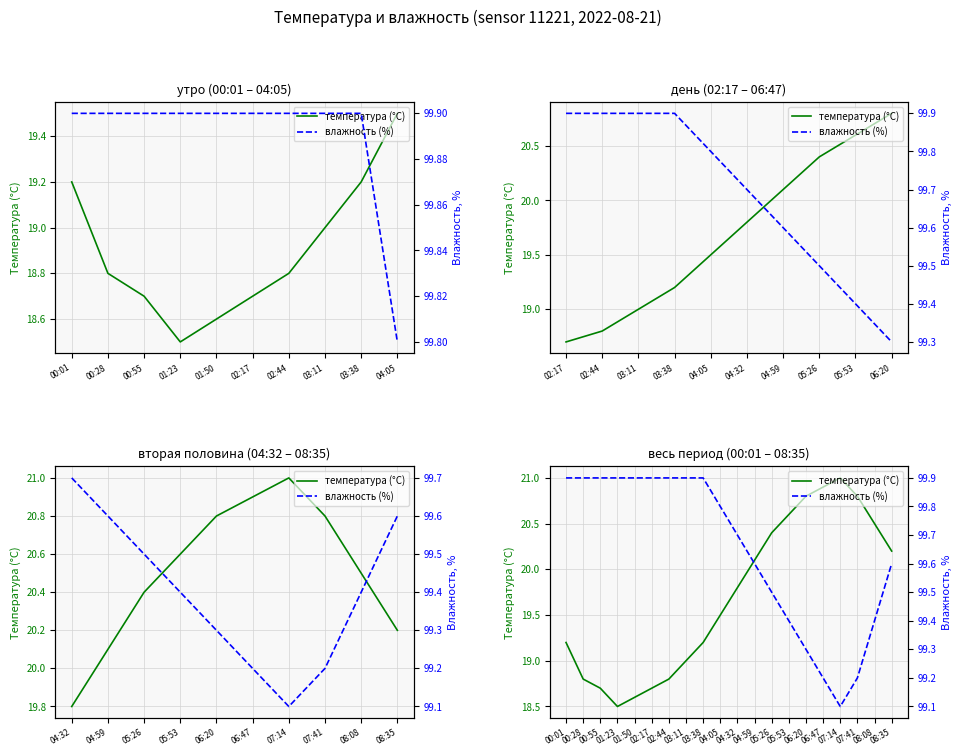

Reading left to right, what are all the values shown in this chart?

температура (°C): 19.2	18.8	18.7	18.5	18.6	18.7	18.8	19.0	19.2	19.5	19.8	20.1	20.4	20.6	20.8	20.9	21.0	20.8	20.5	20.2
влажность (%): 99.9	99.9	99.9	99.9	99.9	99.9	99.9	99.9	99.9	99.8	99.7	99.6	99.5	99.4	99.3	99.2	99.1	99.2	99.4	99.6